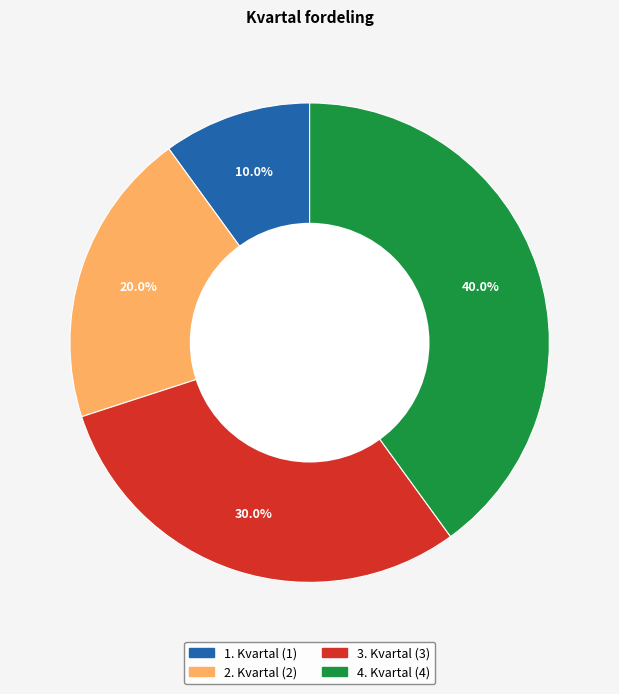

How many slices are in this pie chart?

4